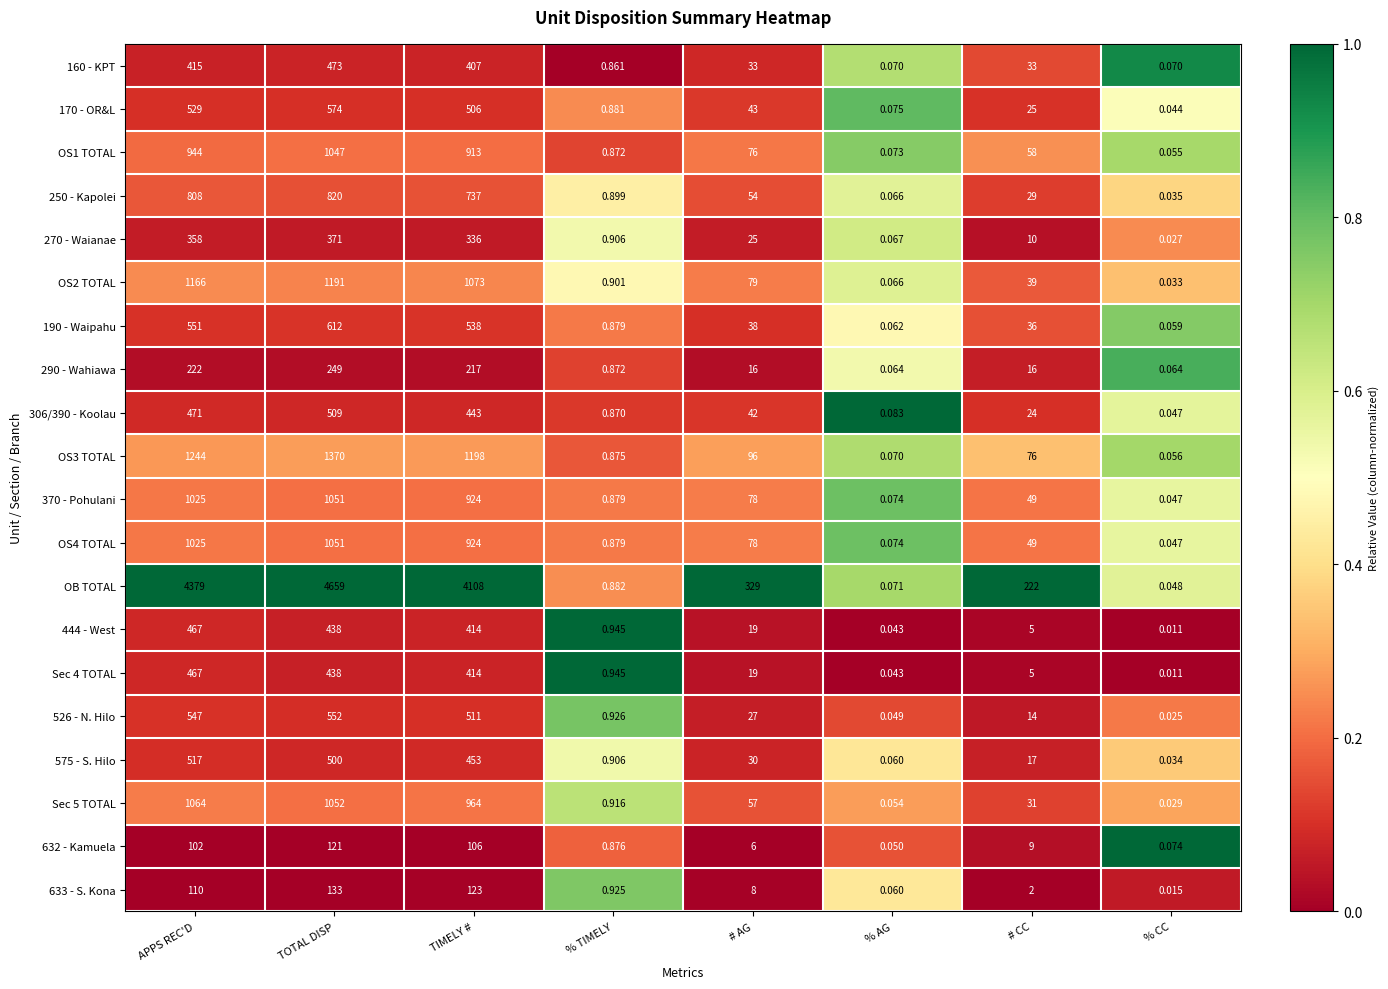

Where is OS1 TOTAL nearest to the value 523?

TIMELY #